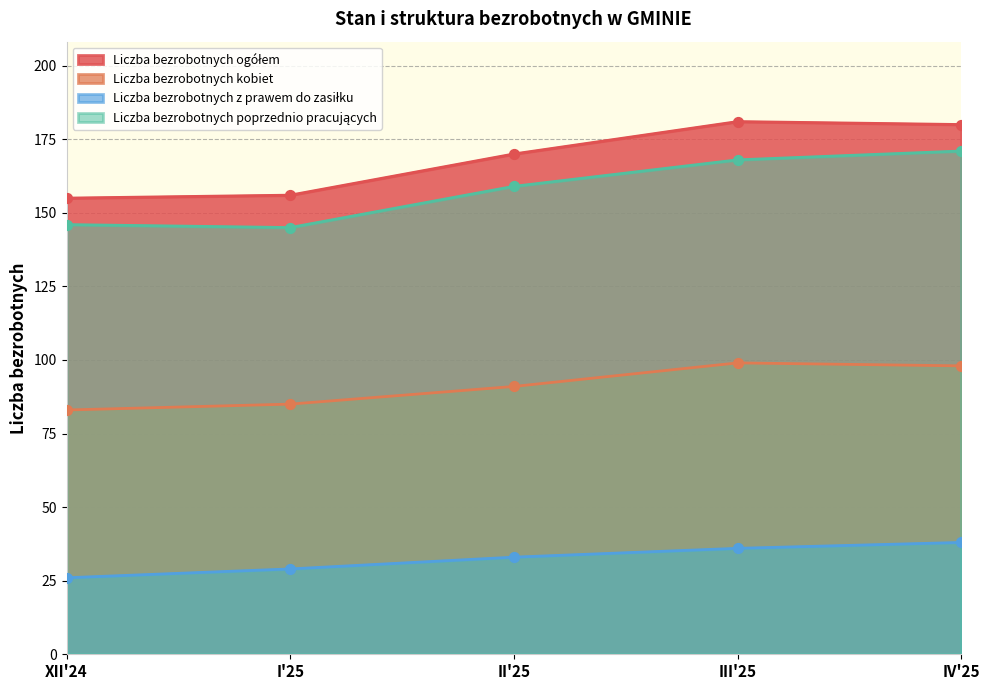

What are all the series names shown in the legend?

Liczba bezrobotnych ogółem, Liczba bezrobotnych kobiet, Liczba bezrobotnych z prawem do zasiłku, Liczba bezrobotnych poprzednio pracujących